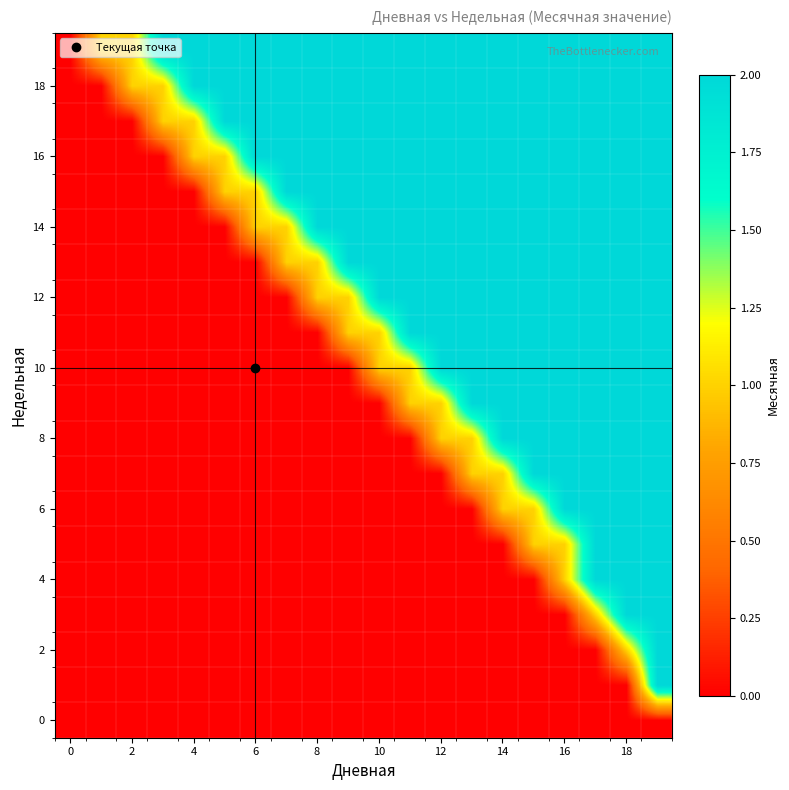

How many series are shown in this chart?

20